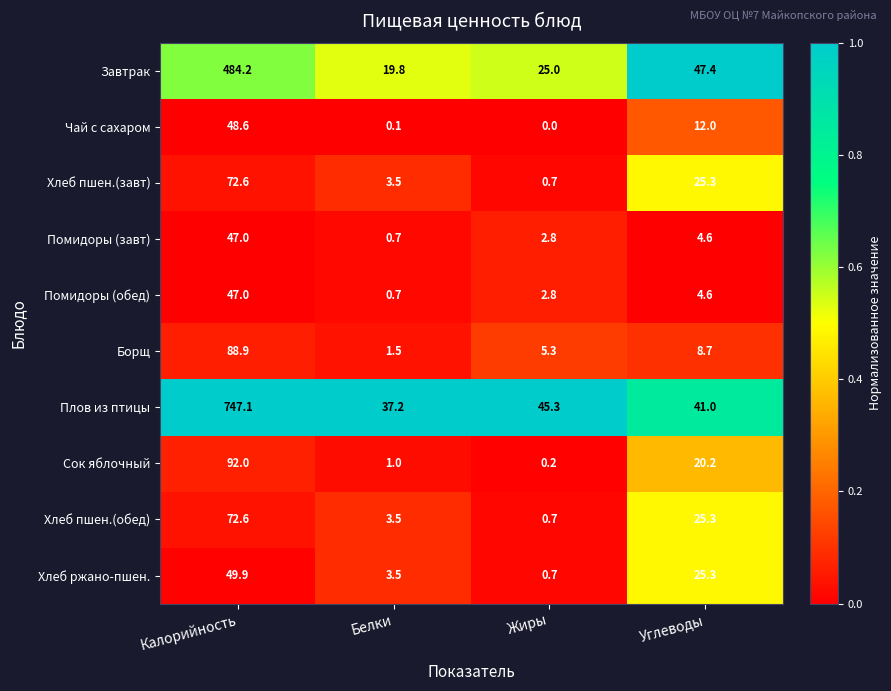

List the labels in order of Помидоры (завт) value, largest first.

Калорийность, Углеводы, Жиры, Белки